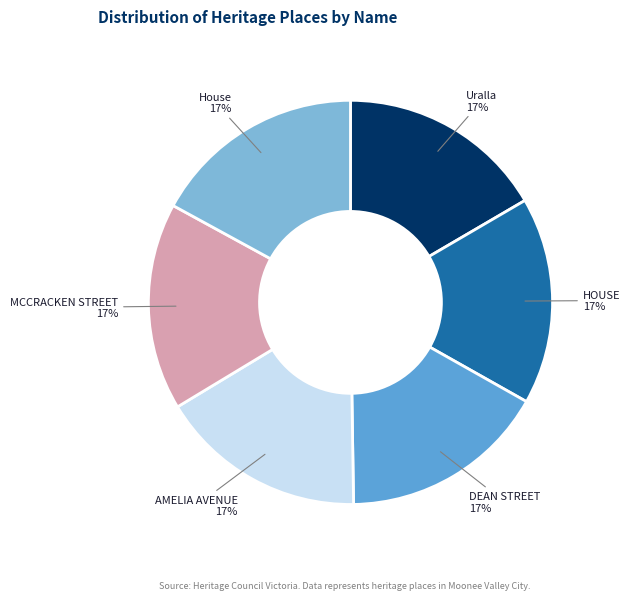

To the nearest percent, what is the average slice percentage?

17%